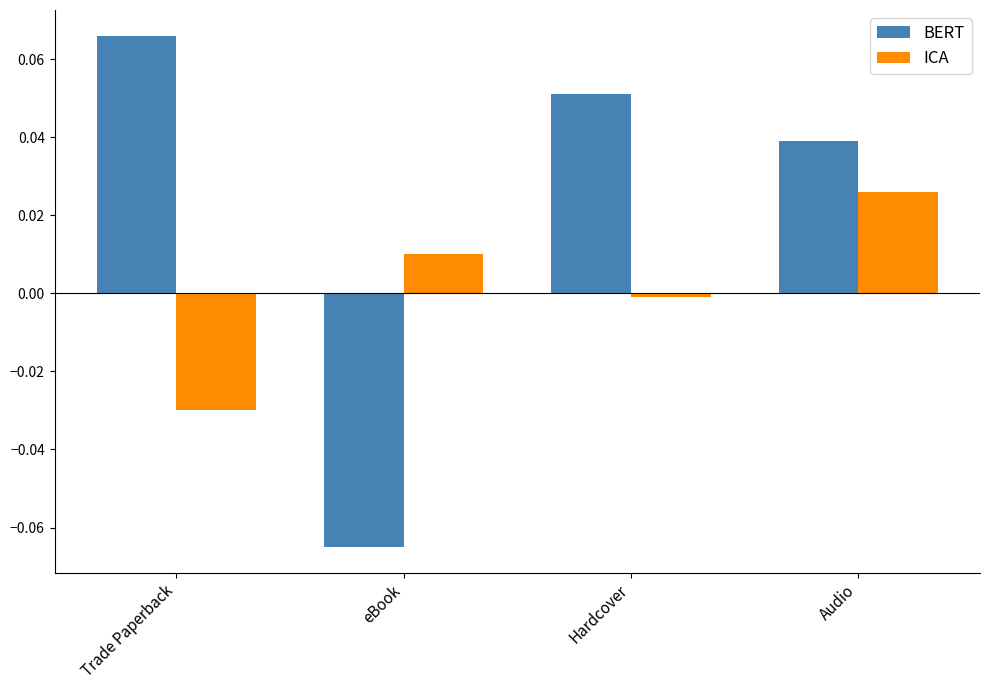

What are all the series names shown in the legend?

BERT, ICA